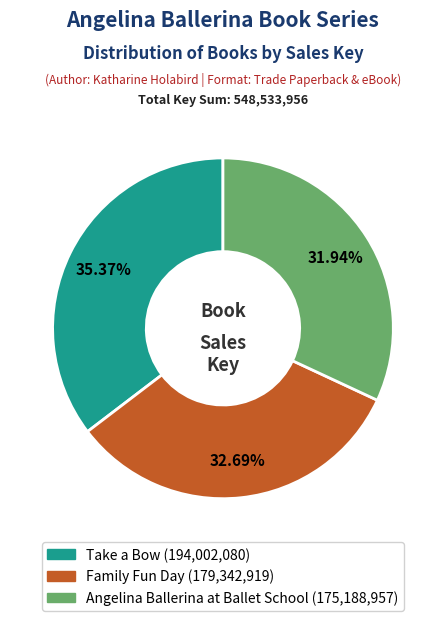

Combined, do Angelina Ballerina at Ballet School and Take a Bow account for over 50%?

Yes